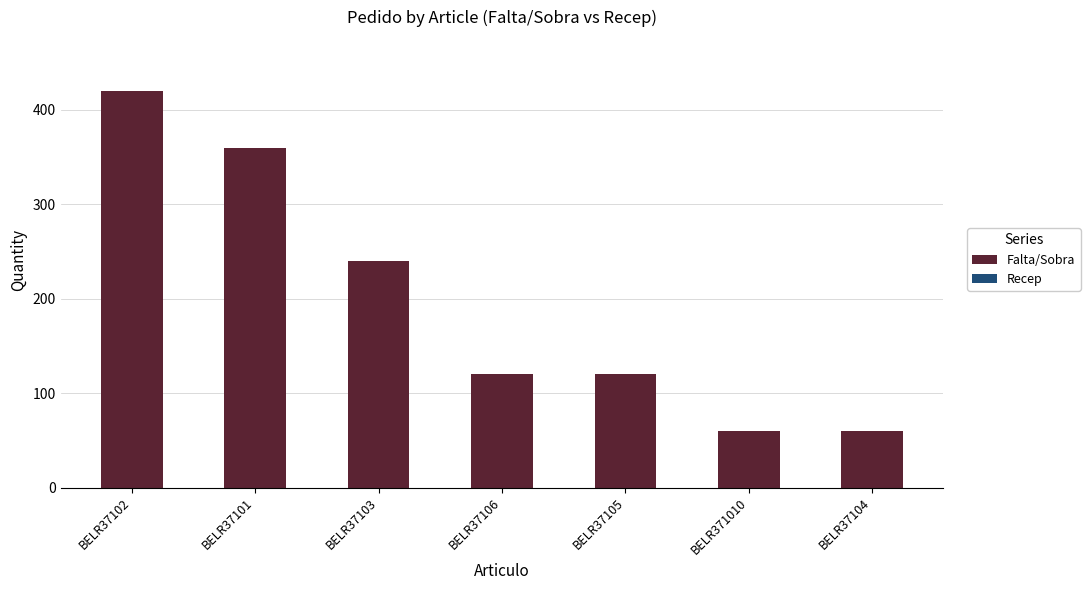

The chart shows a value of 120 at BELR37105. True or false?

True